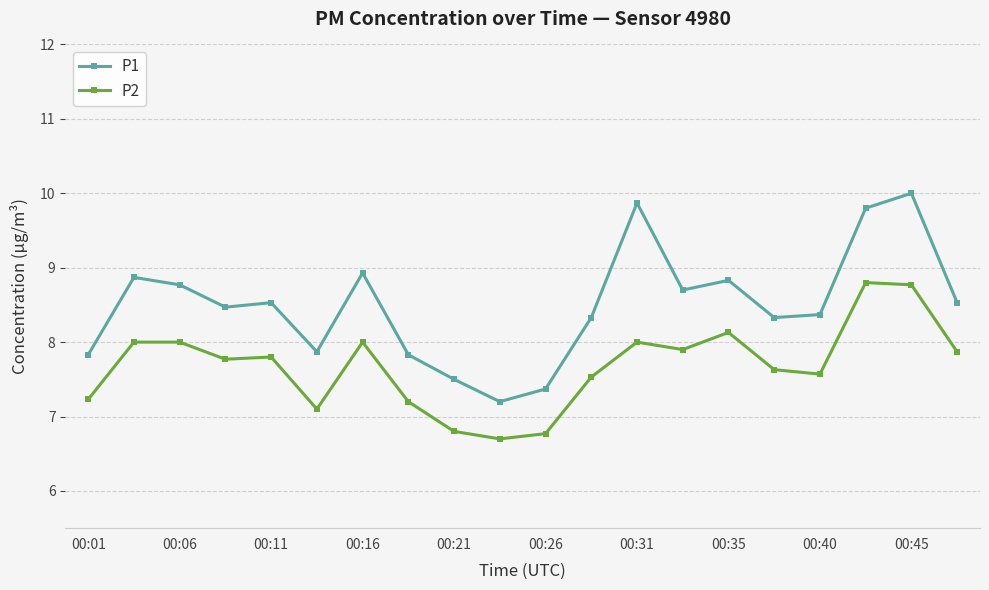

True or false: P2 and P1 cross at least once.

False